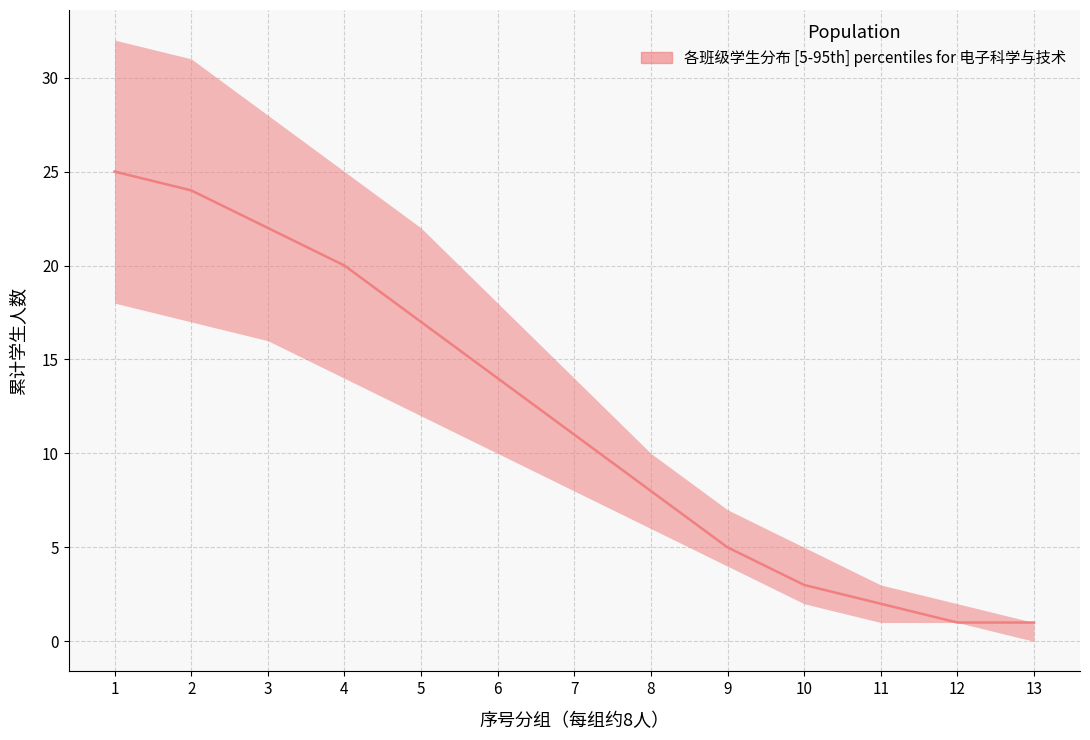

True or false: the data shows 14 at 6.

True